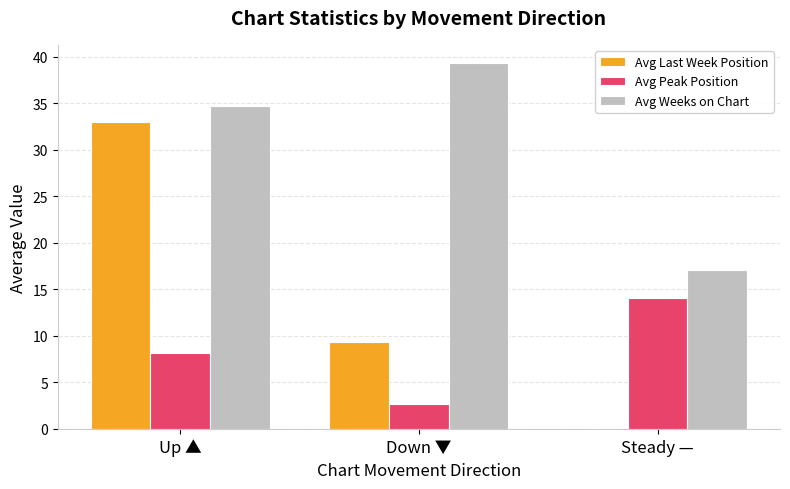

The Avg Weeks on Chart series shows 52.5 at Up ▲. True or false?

False